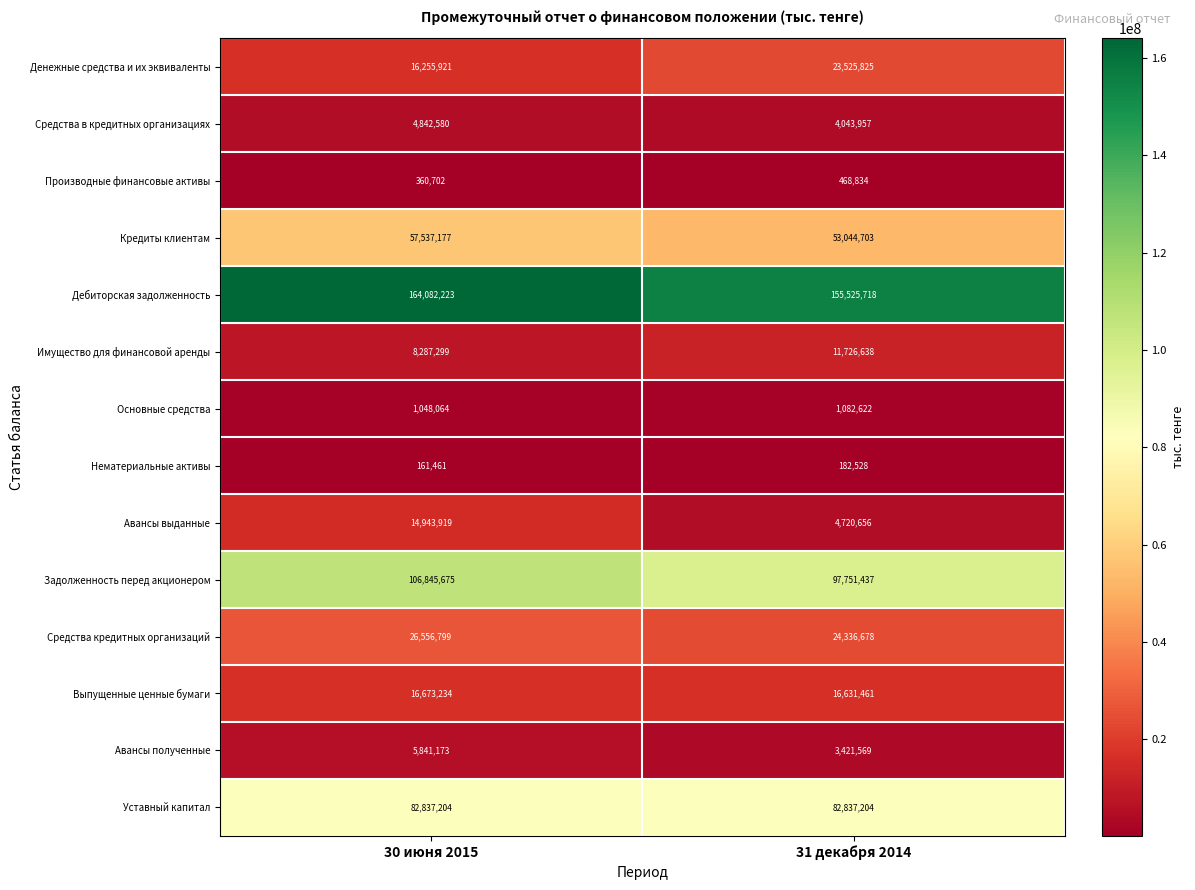

At which category does the chart reach its peak across all series?

30 июня 2015